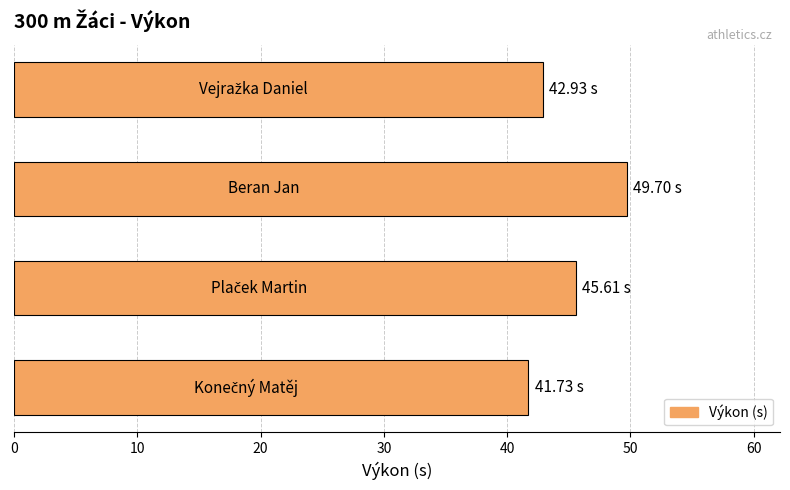

What is the difference between the second highest and minimum values?

3.9